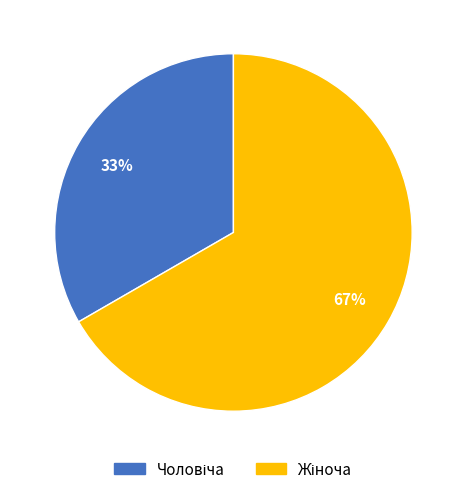

To the nearest percent, what is the average slice percentage?

50%